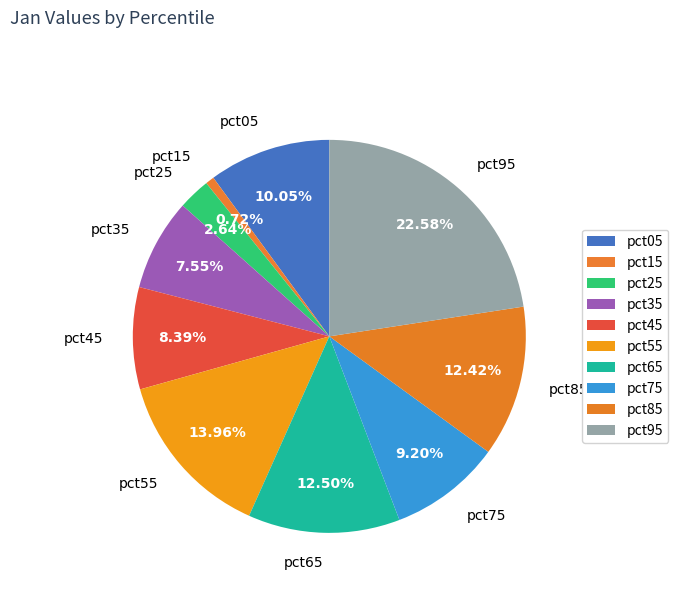

To the nearest percent, what is the combined percentage of pct35 and pct75?

17%